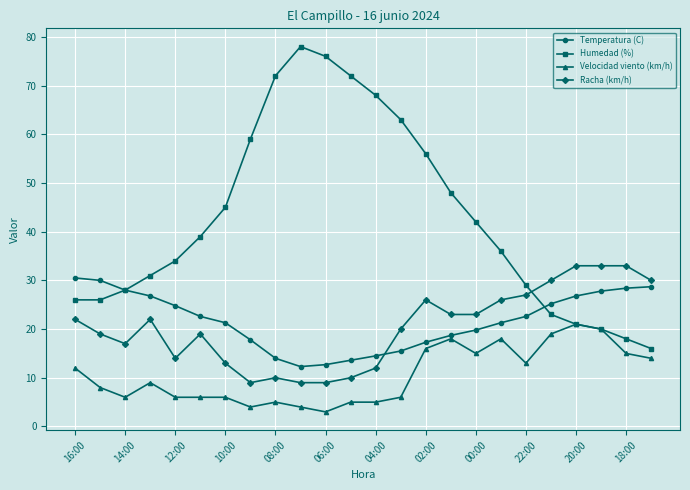

What is the value of the Velocidad viento (km/h) point at the 16th from the left?

18.0